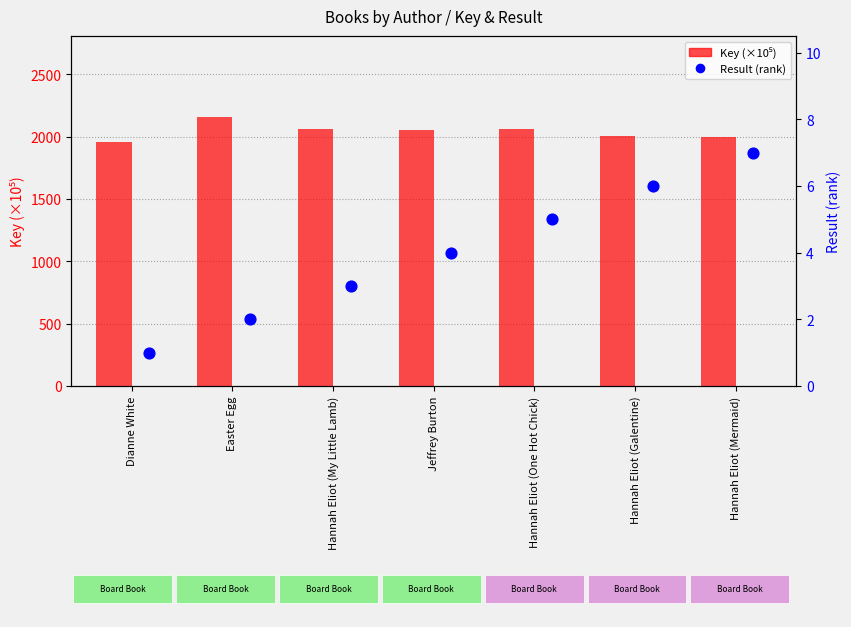

At how many categories does at least one series exceed 1987?

6